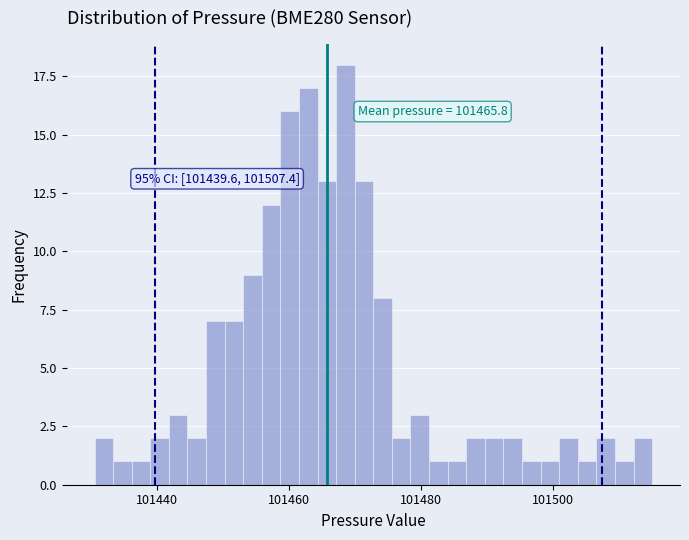

Around what value on the x-axis is the tallest bar? Give the approximate position of its centre, as read against the axis.

101468